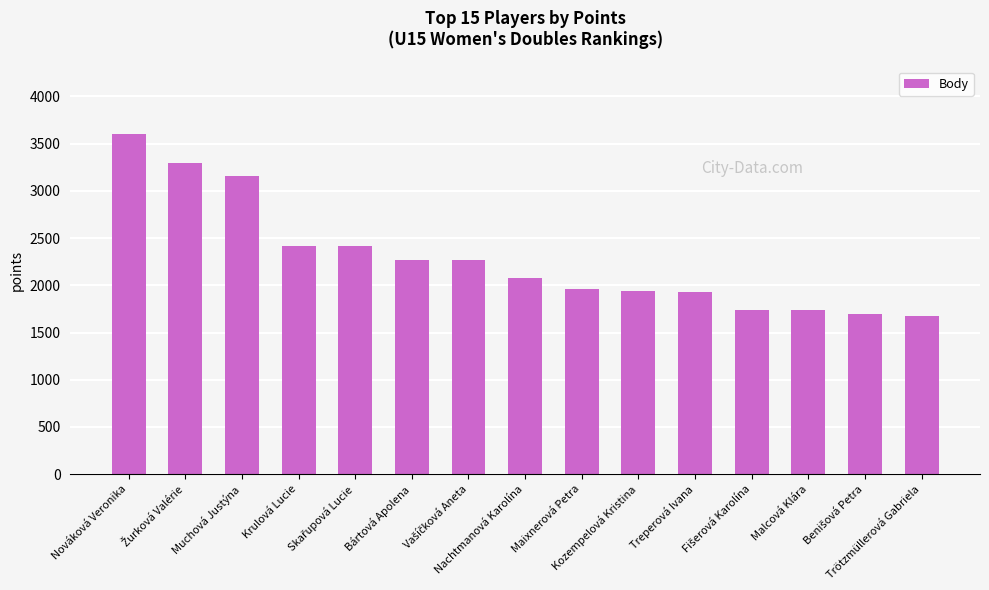

What is the smallest value displayed?

1680